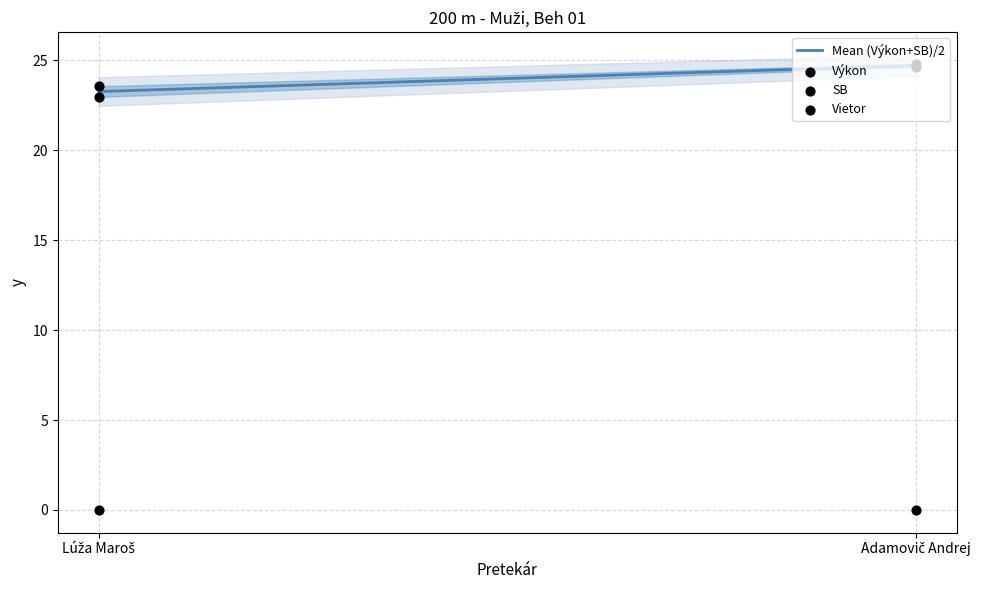

At how many categories does at least one series exceed 9?

2